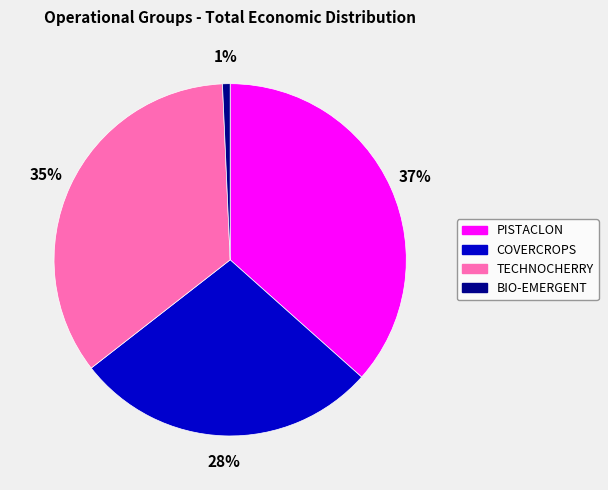

To the nearest percent, what portion does COVERCROPS represent?

28%